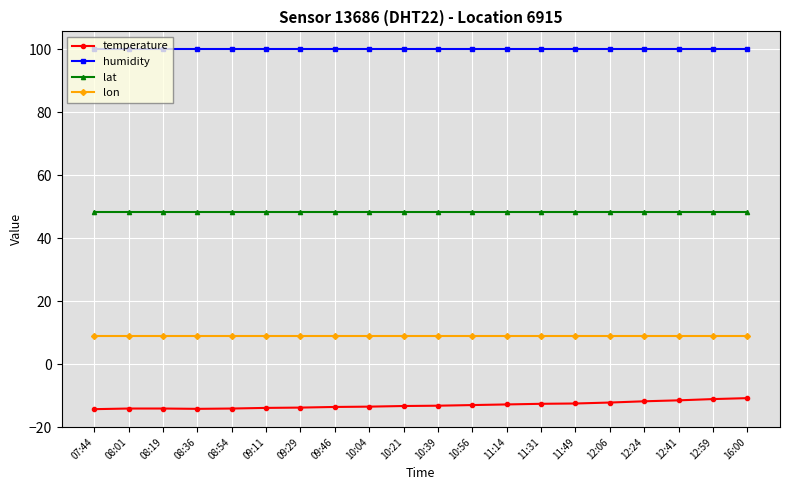

What is the lowest value of the humidity series?

99.9